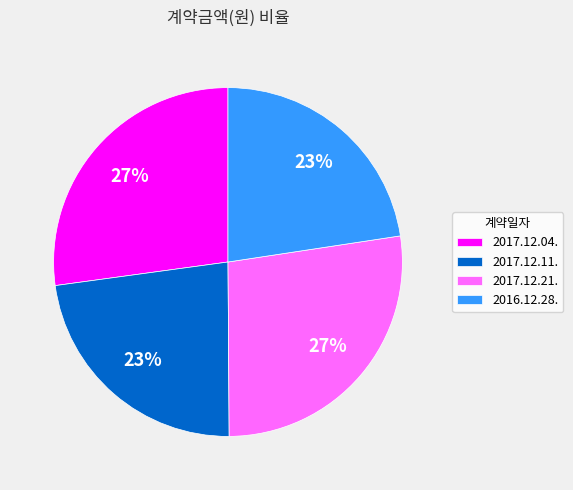

To the nearest percent, what percentage of the pie is 2017.12.21.?

27%